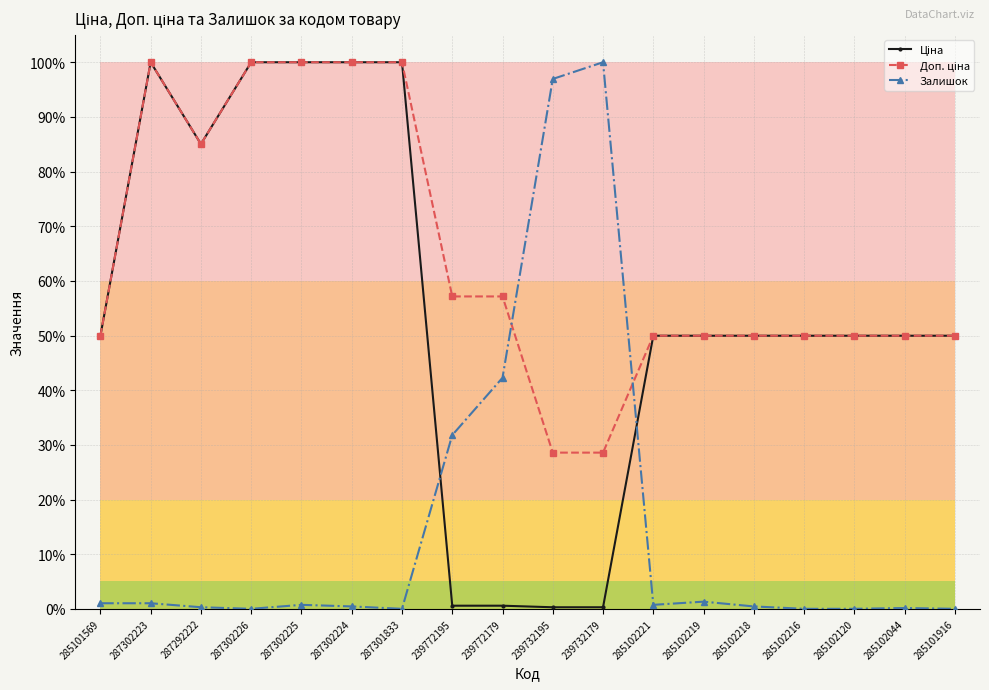

Reading right to left, transcribe all the data shown in this chart.

Ціна: 50.0	50.0	50.0	50.0	50.0	50.0	50.0	0.3	0.3	0.6	0.6	100.0	100.0	100.0	100.0	85.0	100.0	50.0
Доп. ціна: 50.0	50.0	50.0	50.0	50.0	50.0	50.0	28.6	28.6	57.2	57.2	100.0	100.0	100.0	100.0	85.0	100.0	50.0
Залишок: 0.0	0.1	0.0	0.0	0.4	1.3	0.7	100.0	96.9	42.3	31.8	0.0	0.4	0.7	0.0	0.3	1.0	1.0